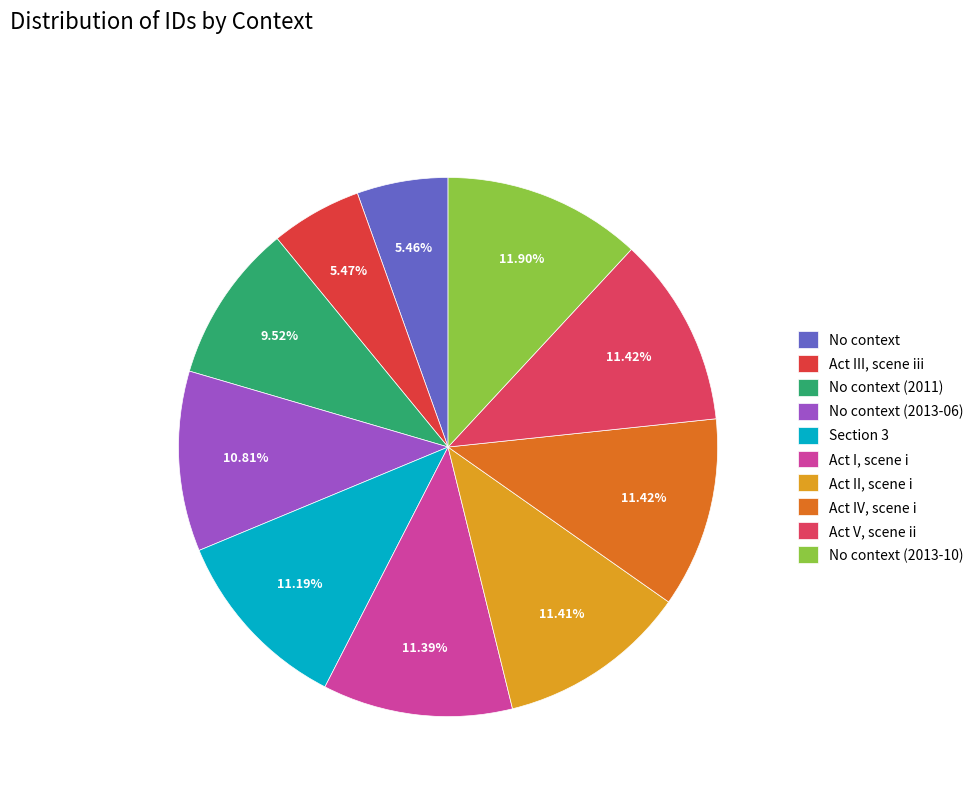

What is the total percentage of No context (2013-06) and Act II, scene i?

22.2%